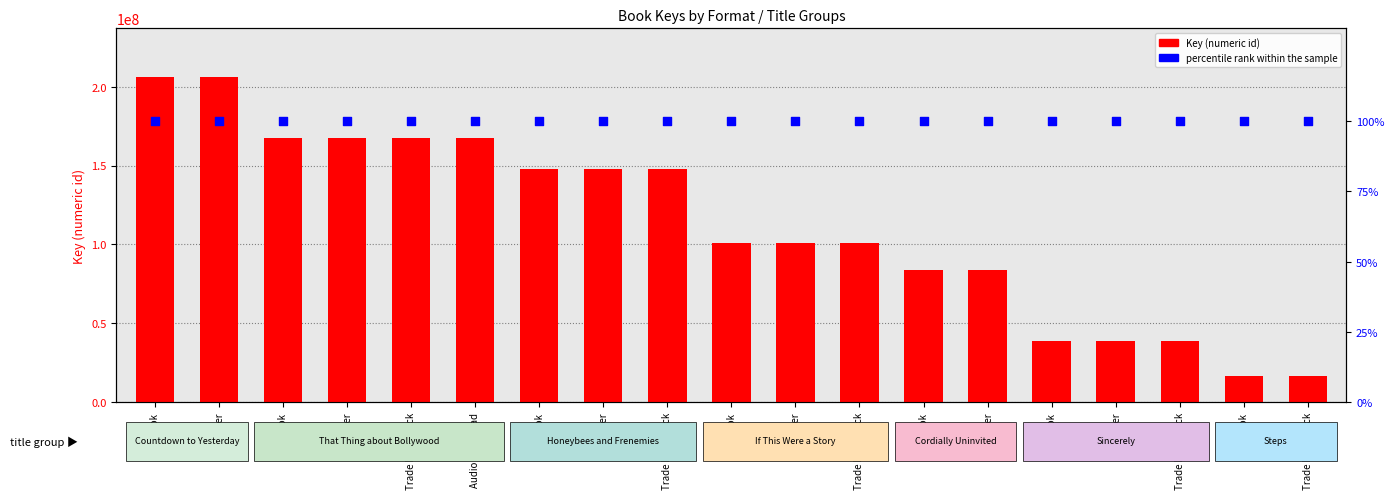

Which series reaches the maximum Y coordinate?

Key (numeric id)